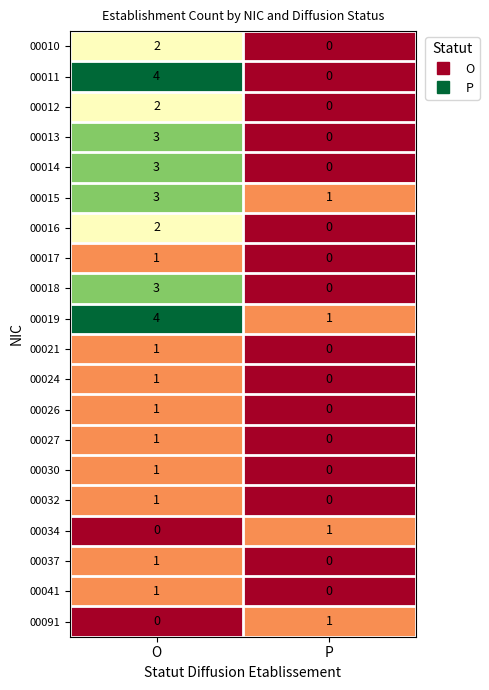

Count the number of data series in this chart.

20